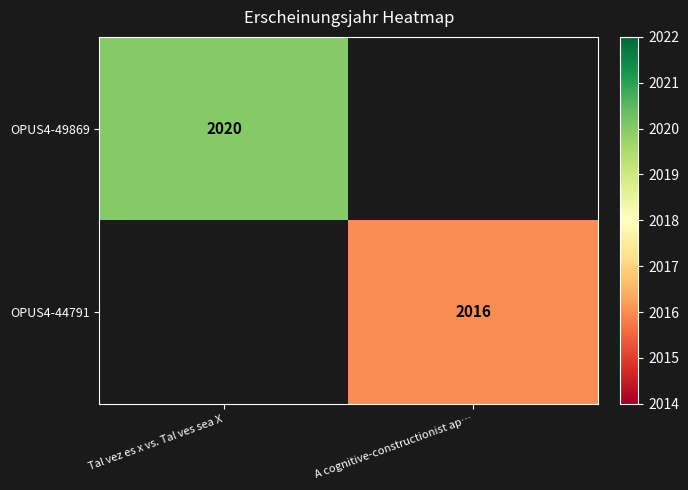

How many series are shown in this chart?

2